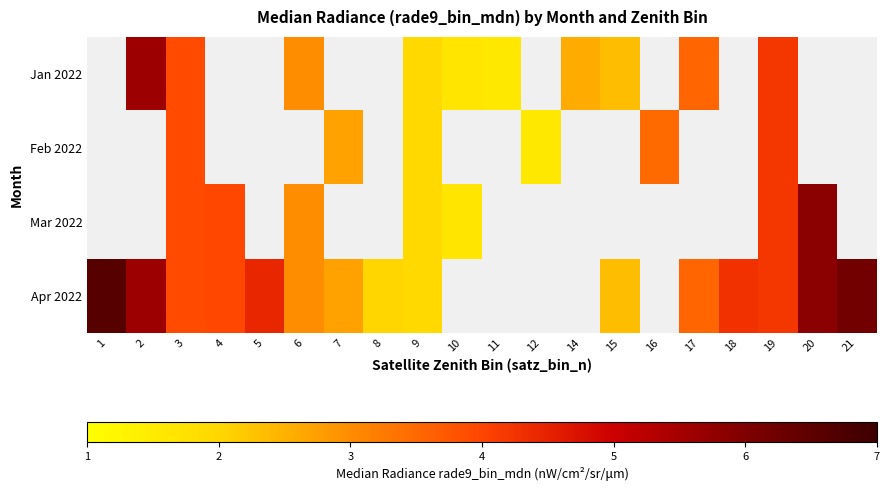

List the series in order of their overall mean, highest first.

Jan 2022, Feb 2022, Mar 2022, Apr 2022